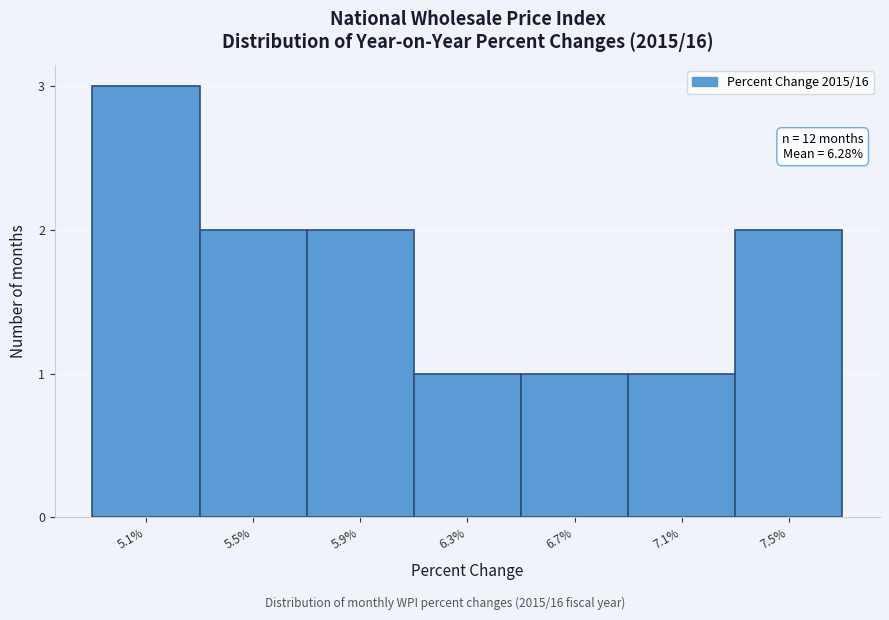

Reading left to right, transcribe all the data shown in this chart.

3	2	2	1	1	1	2